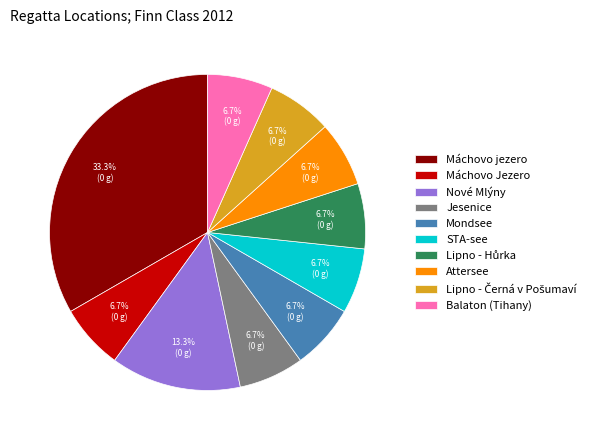

Which slice is the largest?

Máchovo jezero